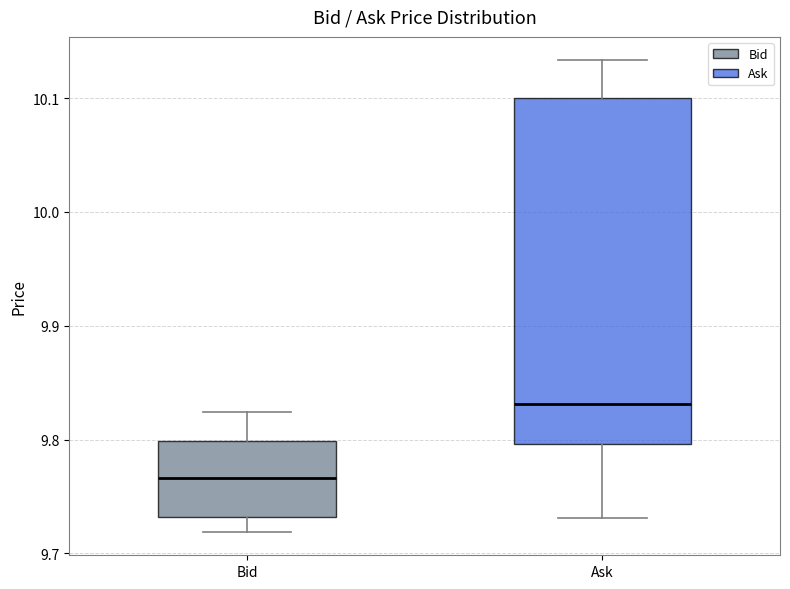

Reading left to right, transcribe this box plot: for each box, give where its median line is, the range the box spans, and where its two whiskers end, as read against the y-axis. The values are not printed on the chart, so give them approximately, as read against the axis.

Bid: median 9.77, box 9.73 to 9.80, whiskers 9.72 to 9.82
Ask: median 9.83, box 9.80 to 10.10, whiskers 9.73 to 10.13